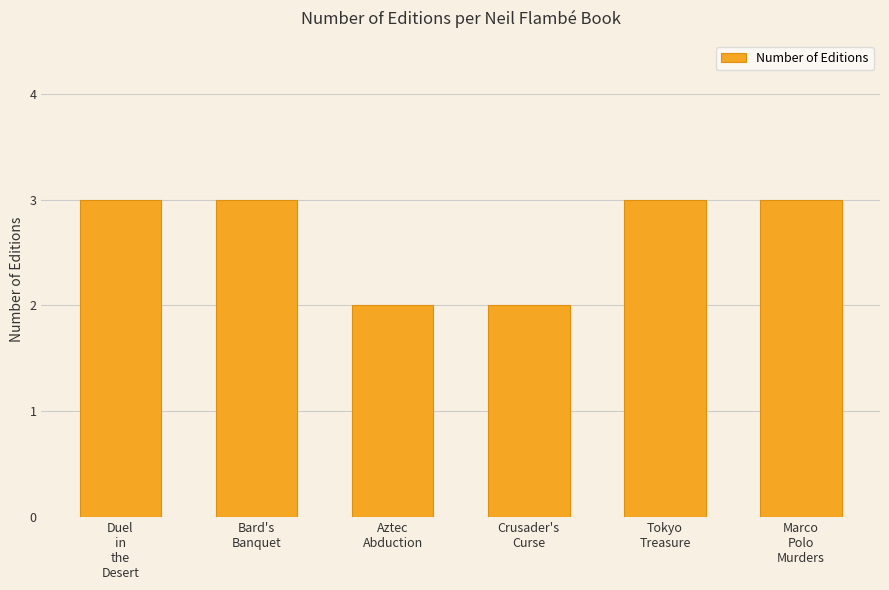

What is the smallest value displayed?

2